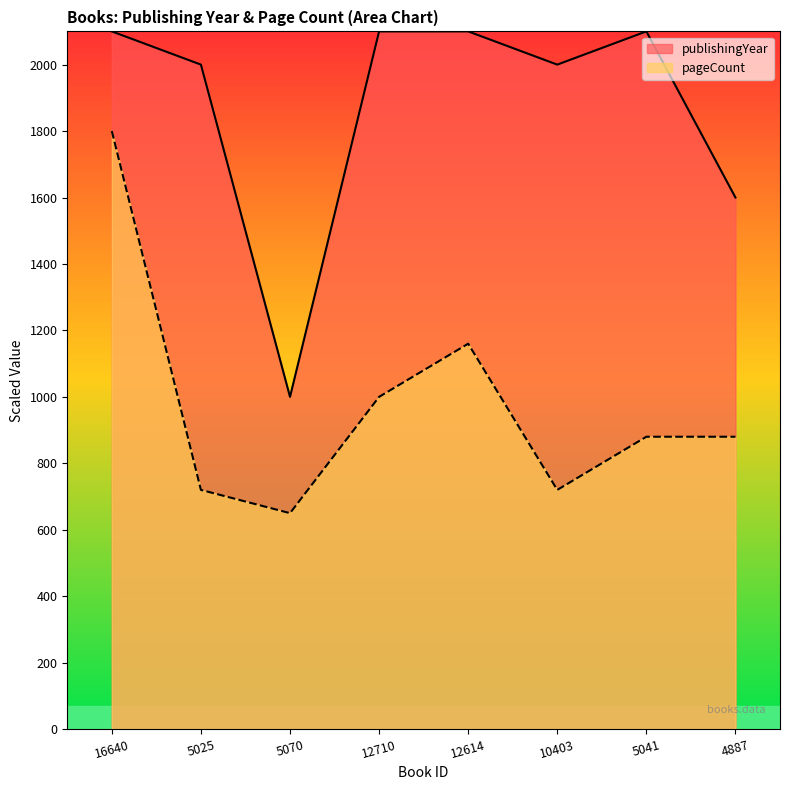

The chart shows a value of 996 at 5025. True or false?

False